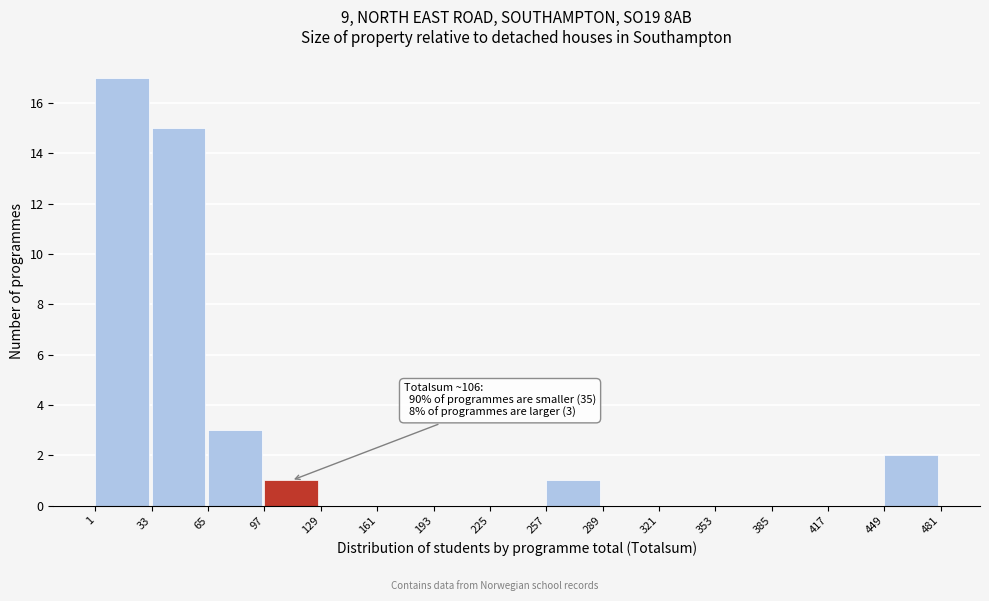

Over which range of the x-axis is the bar tallest?

1 to 33